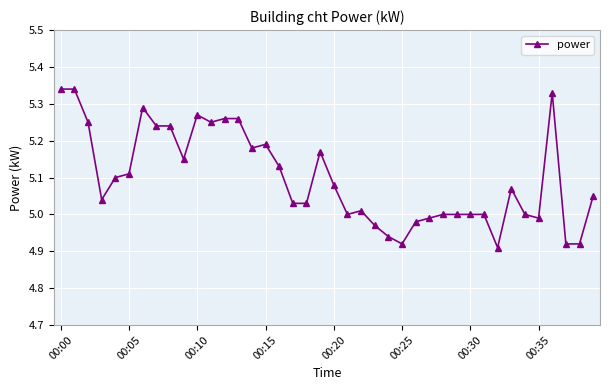

What is the difference between the second highest and second lowest values?

0.4